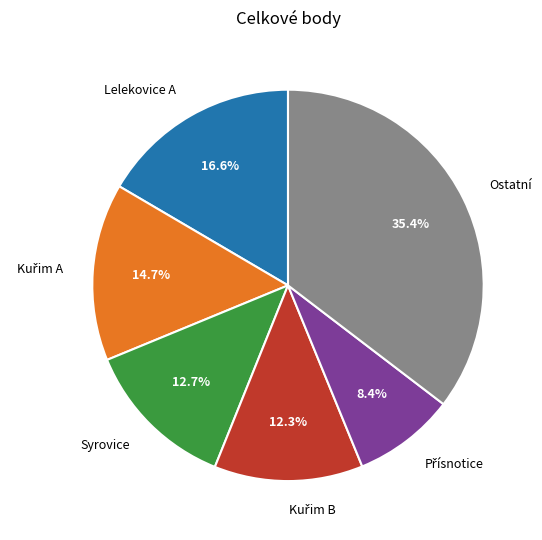

Does Syrovice account for over 50% of the chart?

No